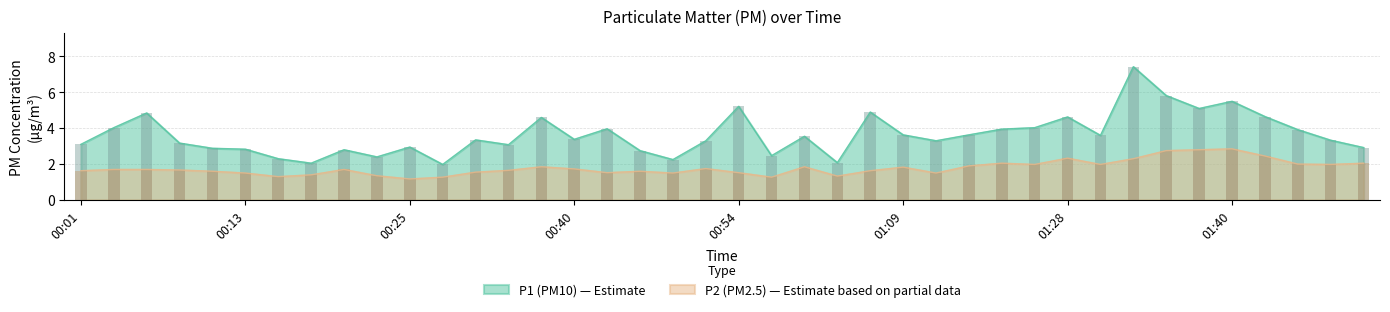

What is the difference between the P1 bar values at 01:28 and 29?

1.7